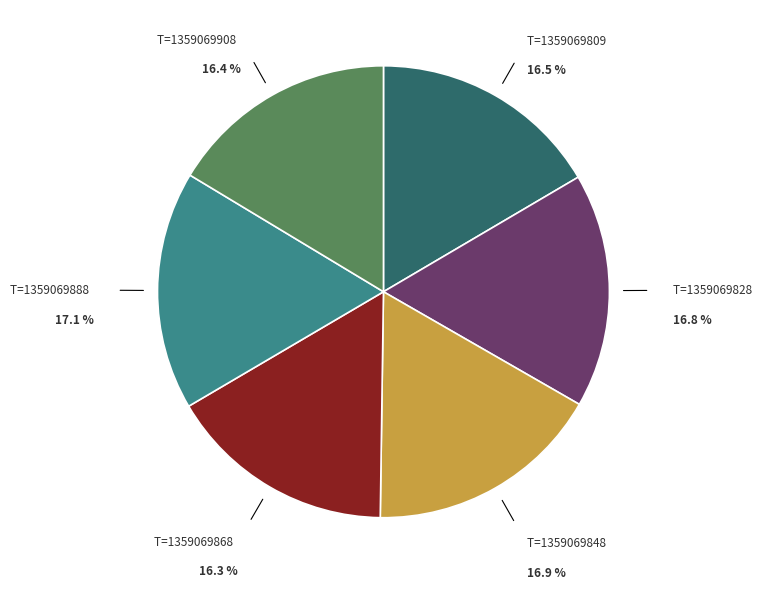

Is there any slice that represents more than half of the pie?

No